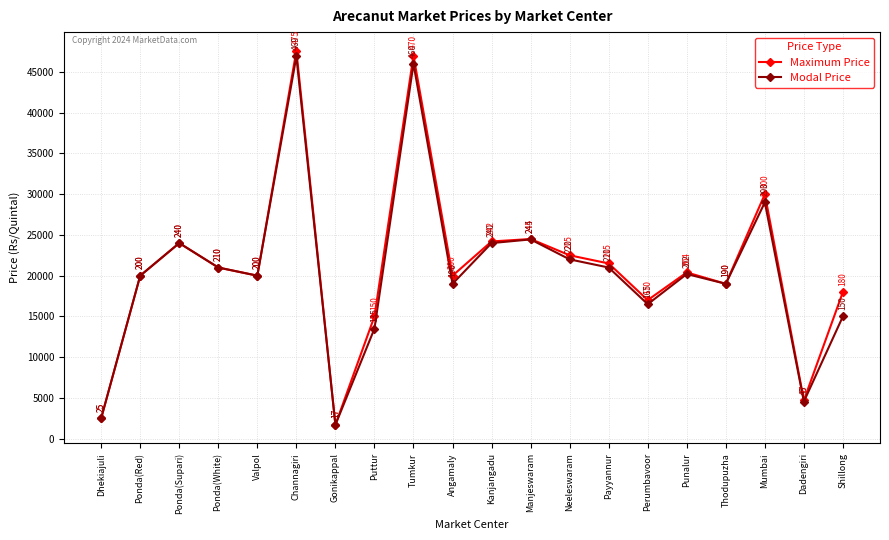

What is the greatest value displayed?

47599